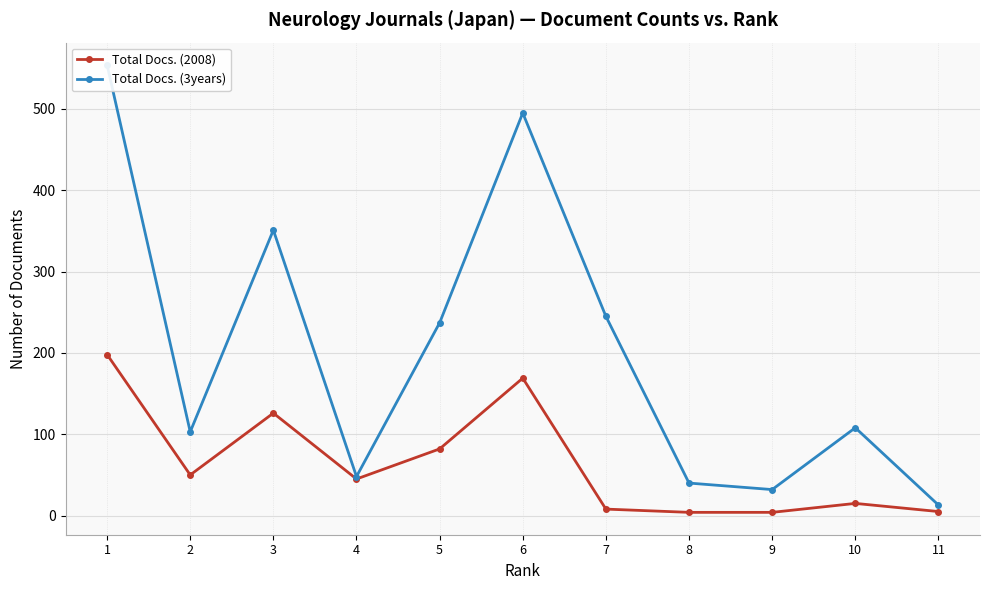

At which category is the sum across all series the highest?

1